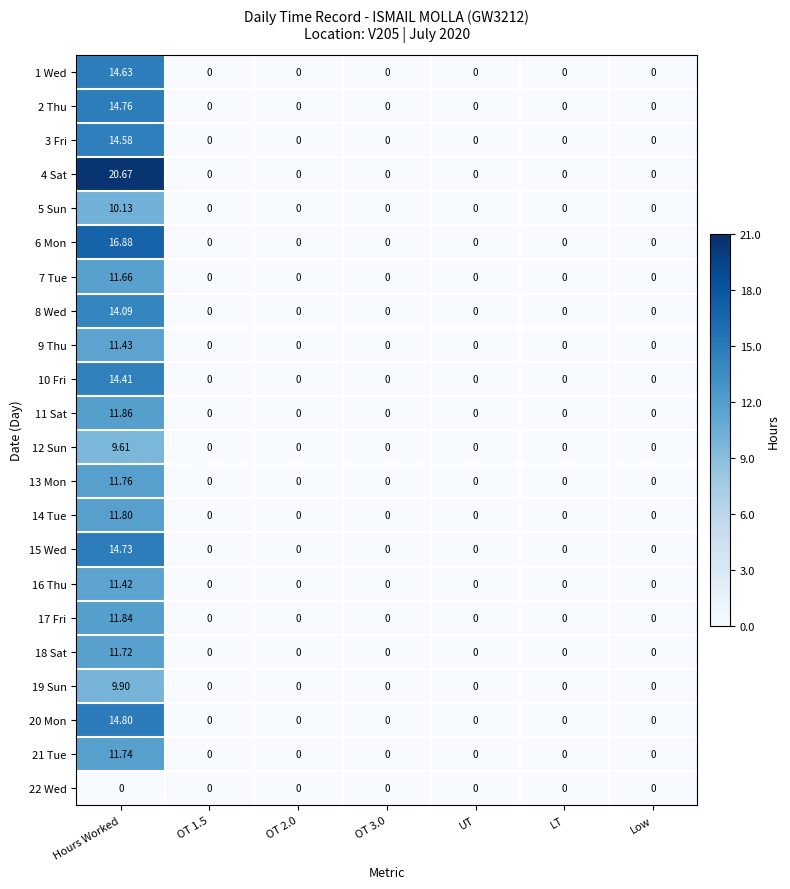

At which category does the chart reach its peak across all series?

Hours Worked